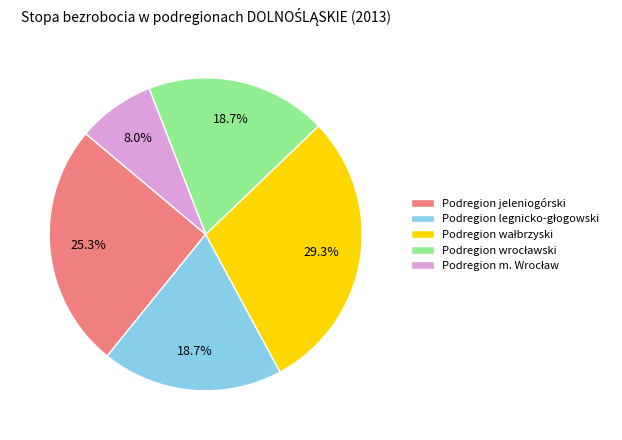

Does any single category account for the majority?

No